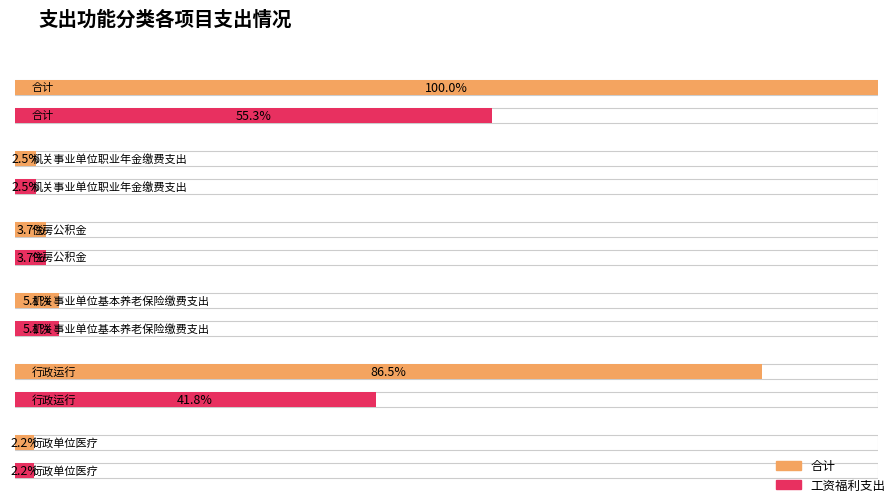

Count the number of data series in this chart.

2